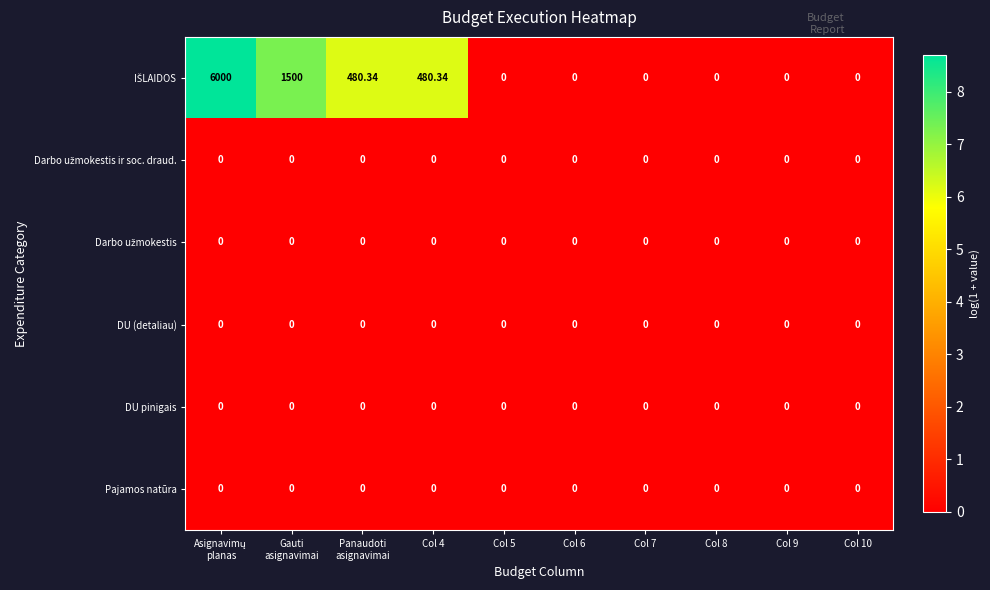

Between Col 6 and Col 8, which is larger?

Col 6